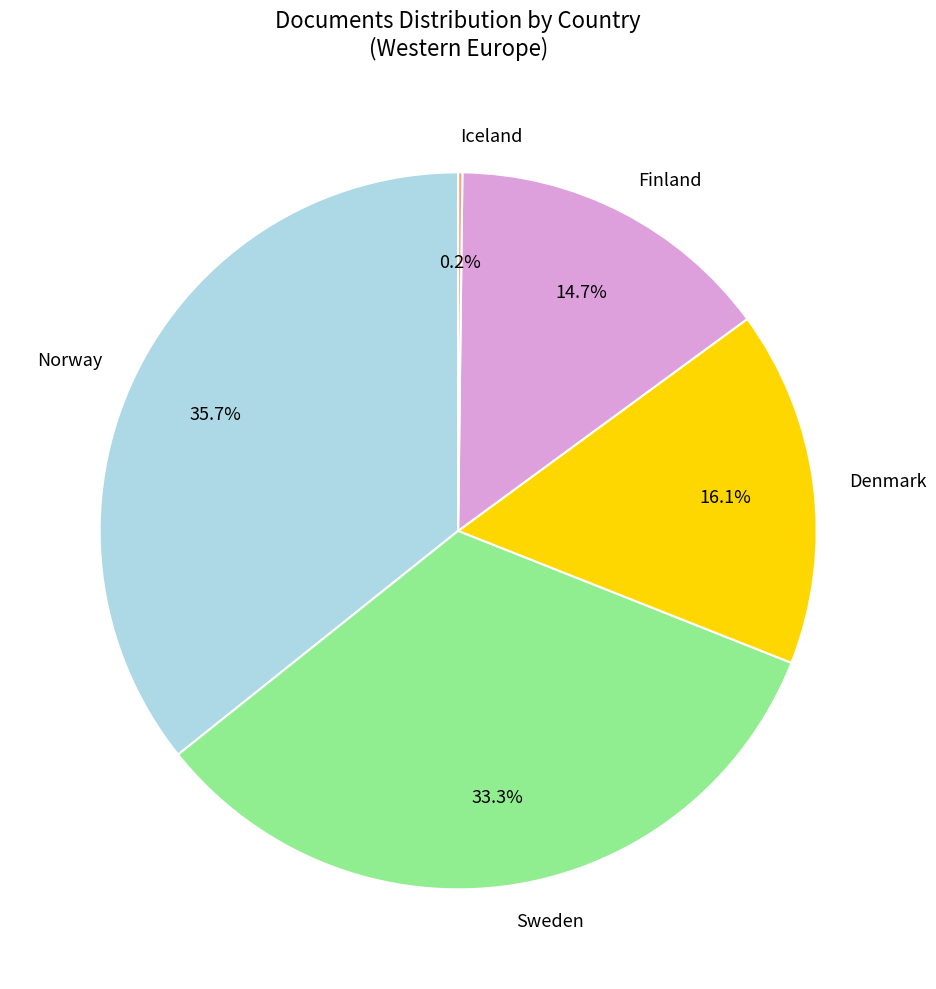

How much of the chart is everything except Sweden?

66.7%